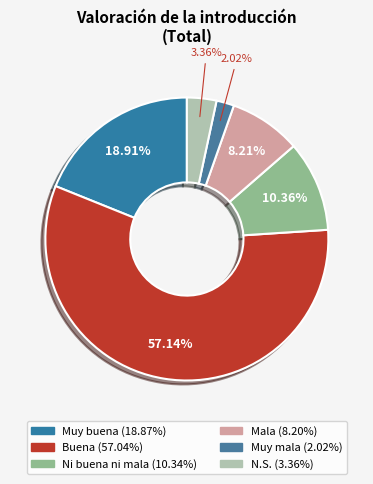

Count the number of slices in the pie.

6